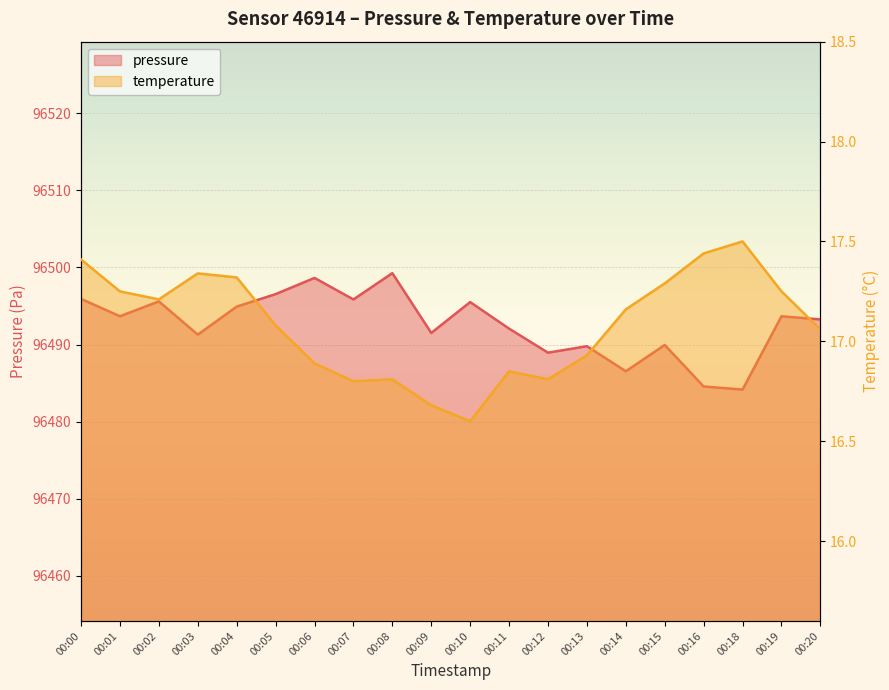

True or false: pressure and temperature cross at least once.

False